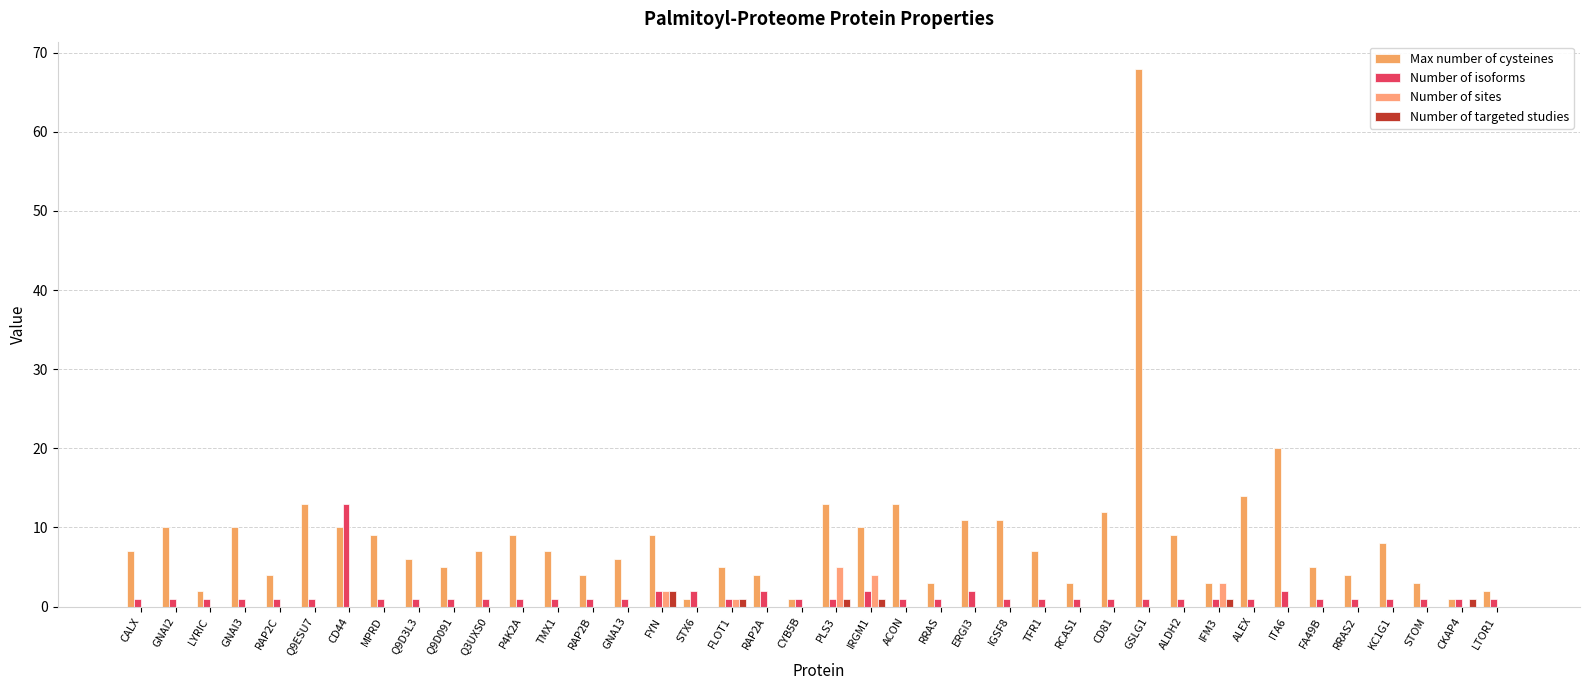

How many Number of sites values are between 0 and 1?

36